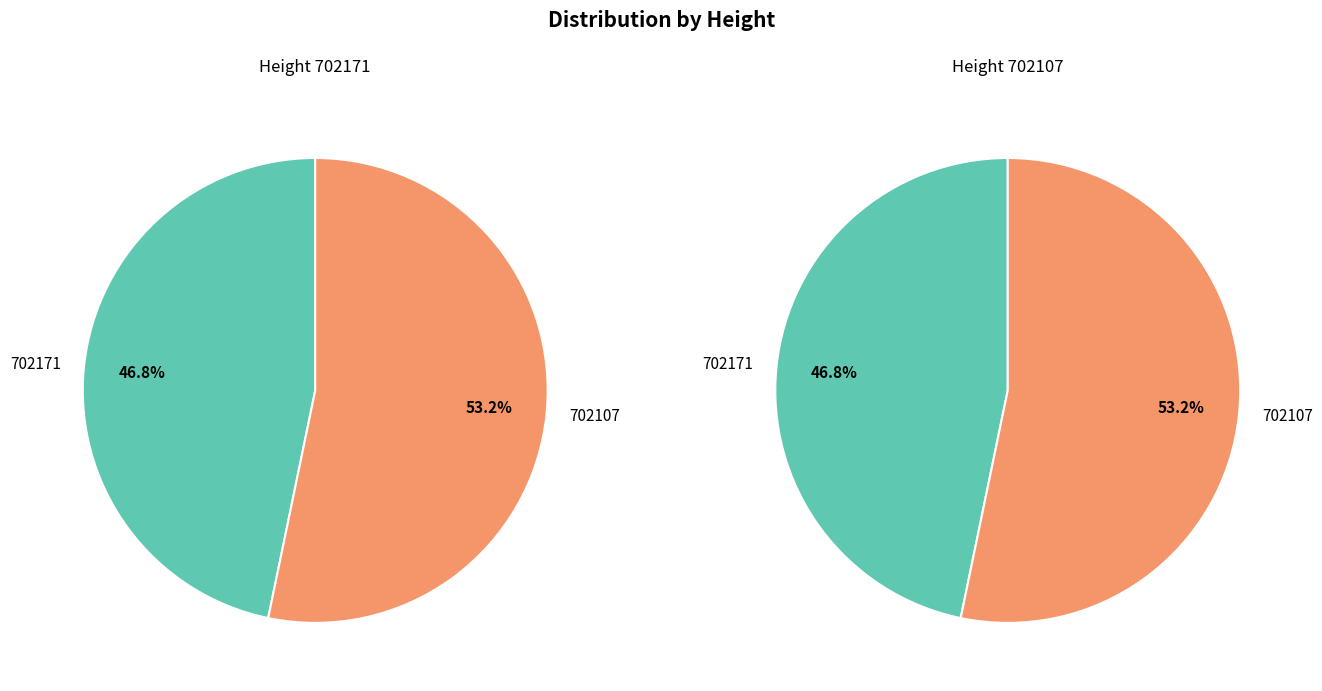

Which slice is the smallest?

702171